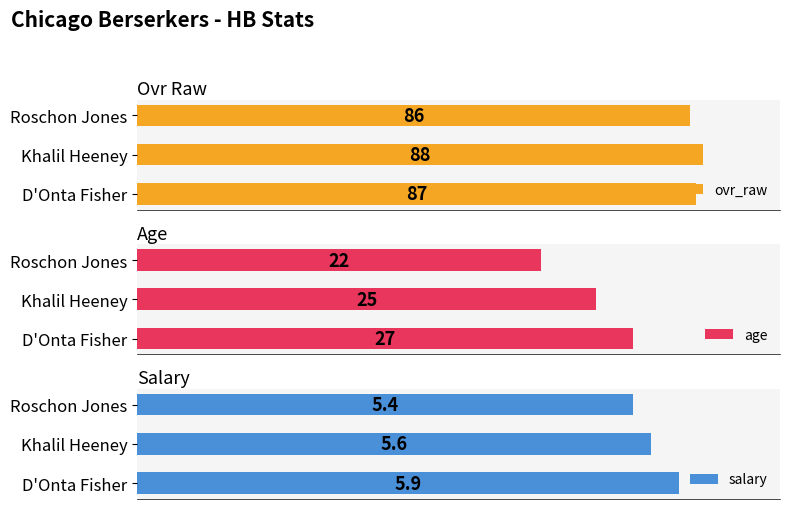

Reading right to left, list all the values displayed in this chart.

ovr_raw: 86.0	88.0	87.0
age: 22.0	25.0	27.0
salary: 5.4	5.6	5.9